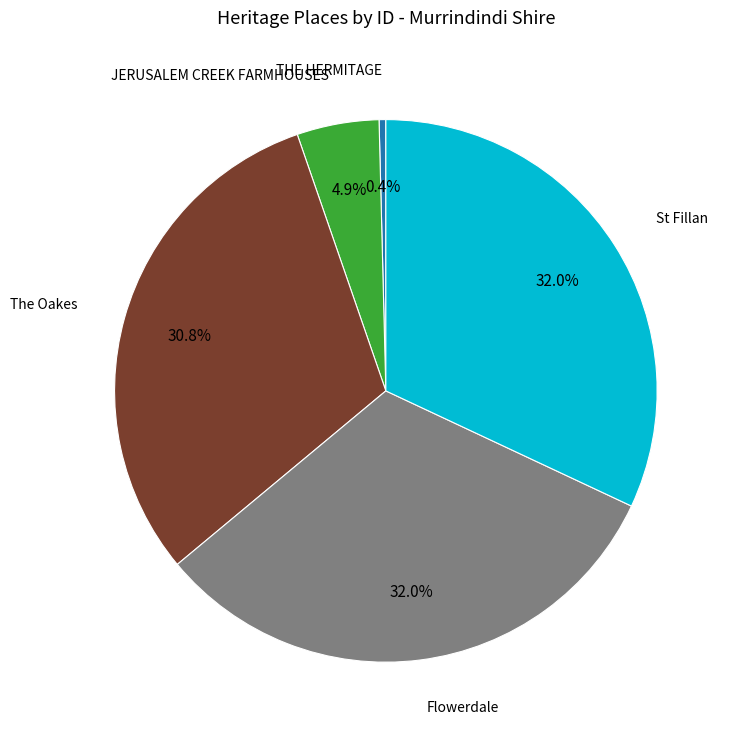

How many slices are in this pie chart?

5